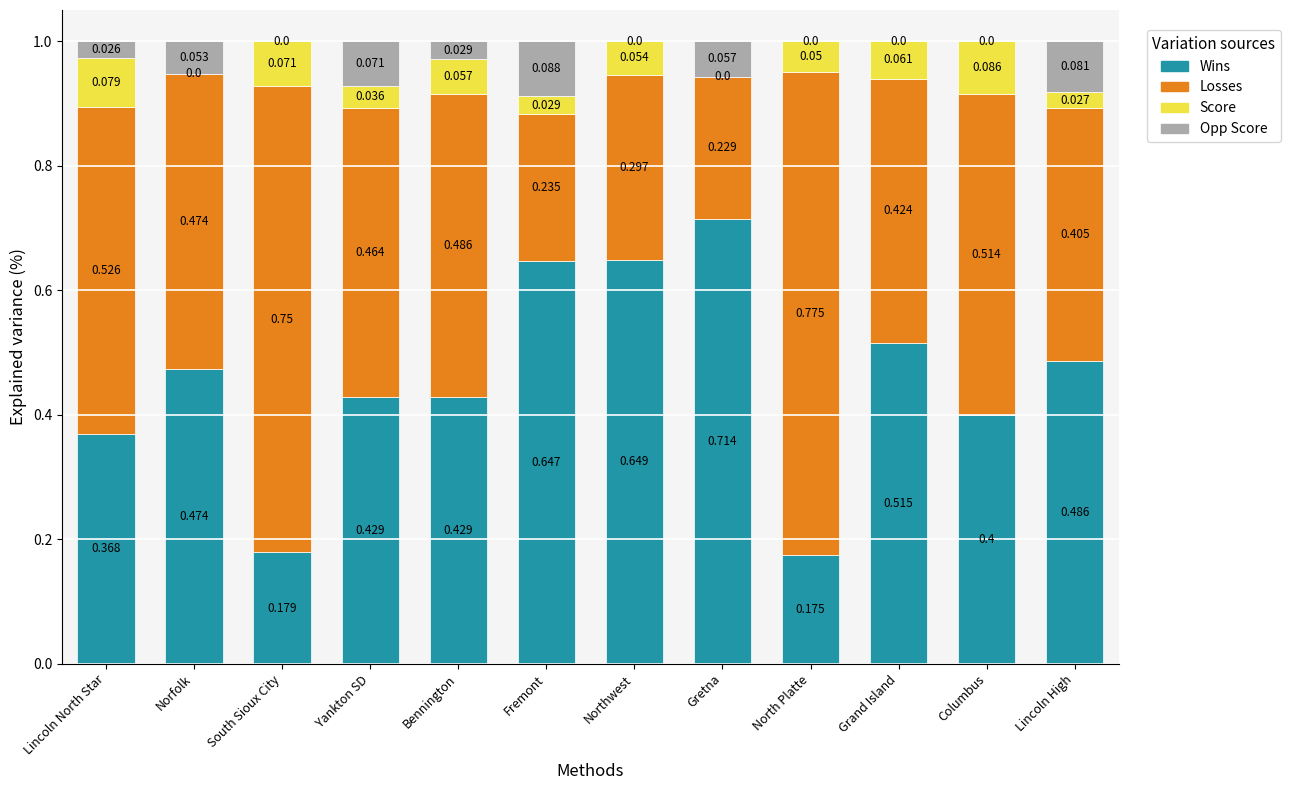

Between Fremont and North Platte, which series saw the biggest shift?

Losses